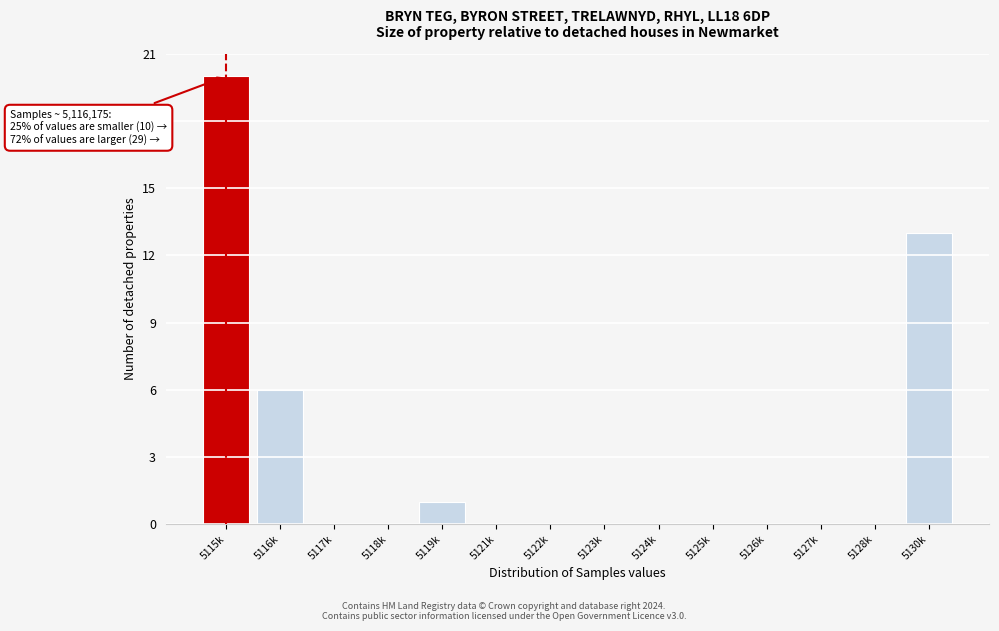

Reading left to right, transcribe all the data shown in this chart.

5115k=20	5116k=6	5117k=0	5118k=0	5119k=1	5121k=0	5122k=0	5123k=0	5124k=0	5125k=0	5126k=0	5127k=0	5128k=0	5130k=13